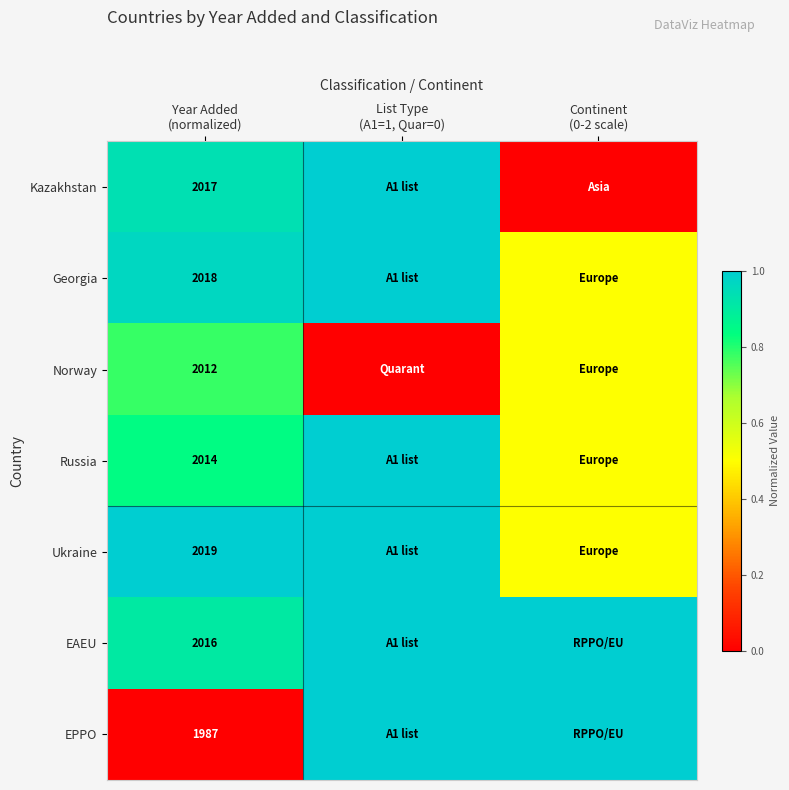

Rank the categories by EAEU value from highest to lowest.

List Type (A1=1, Quar=0), Continent (0-2 scale), Year Added (normalized)